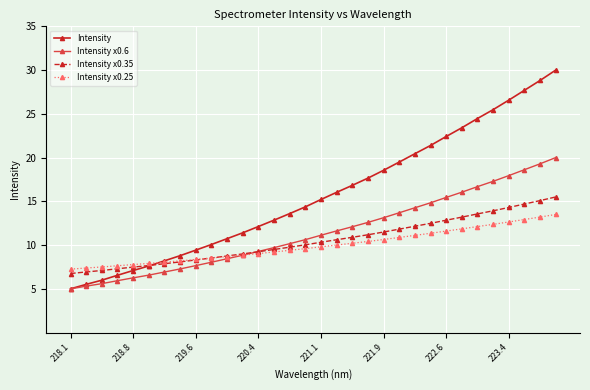

What is the maximum value for Intensity x0.6?

20.0